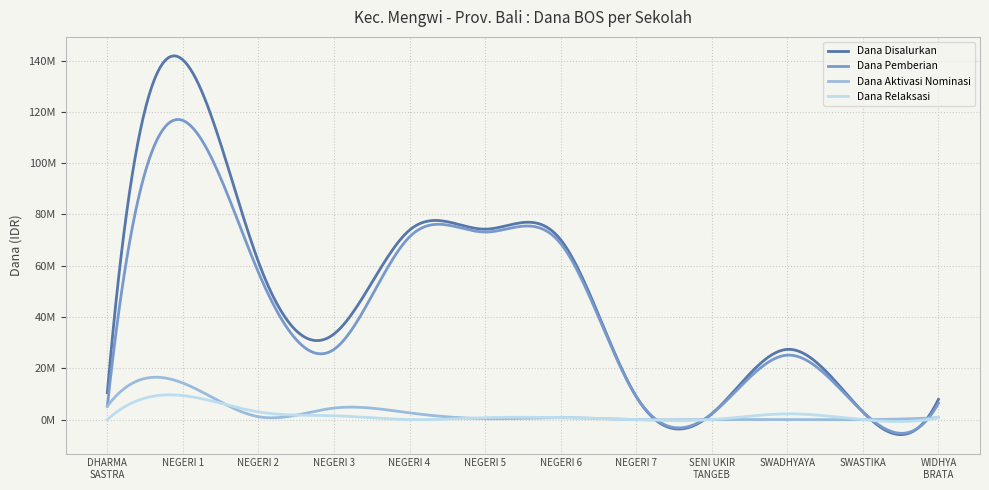

Is this an area chart (filled region under the line)?

No